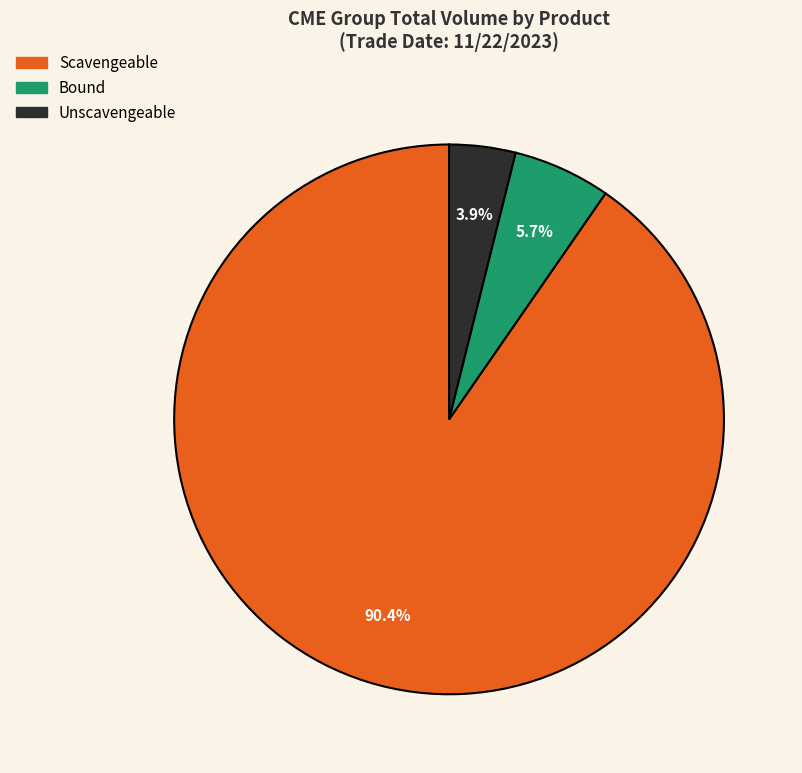

Which category has the biggest portion of the pie?

Scavengeable